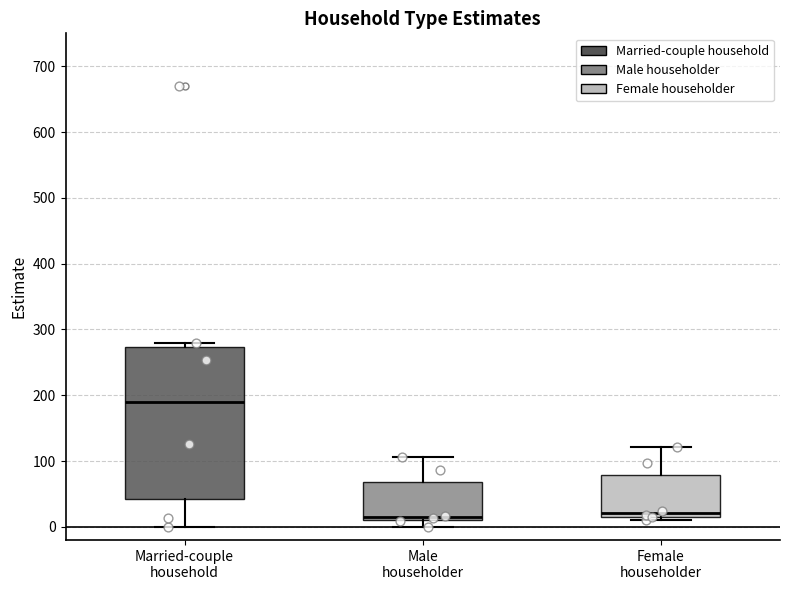

Where does the upper whisker of the box for Male householder end on the y-axis? The values are not printed on the chart, so give them approximately, as read against the axis.

110